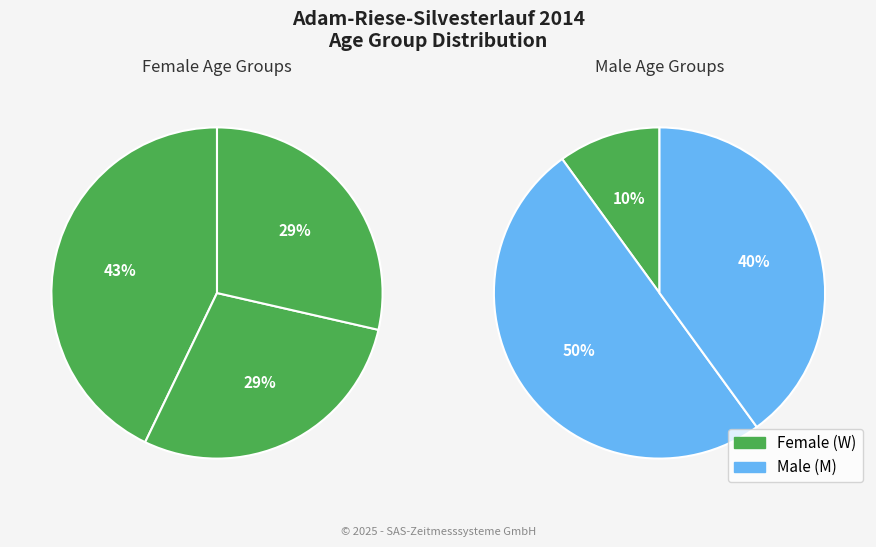

How many segments does this pie chart have?

6